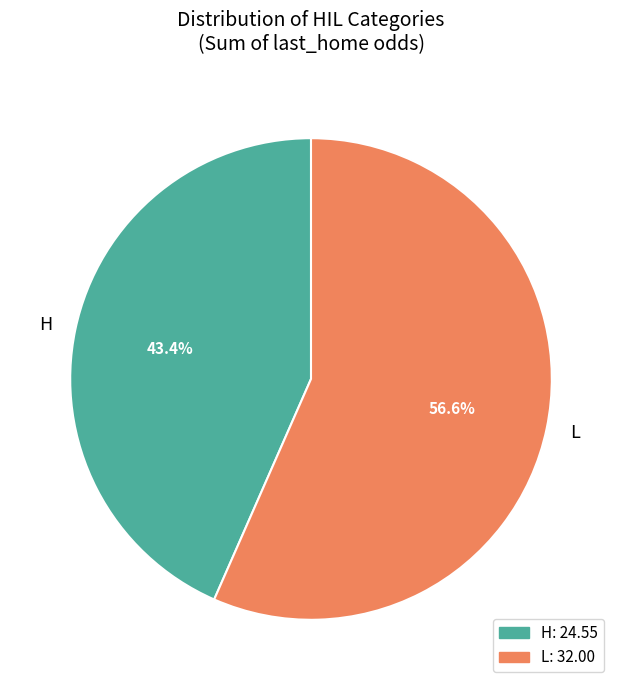

How many slices are in this pie chart?

2